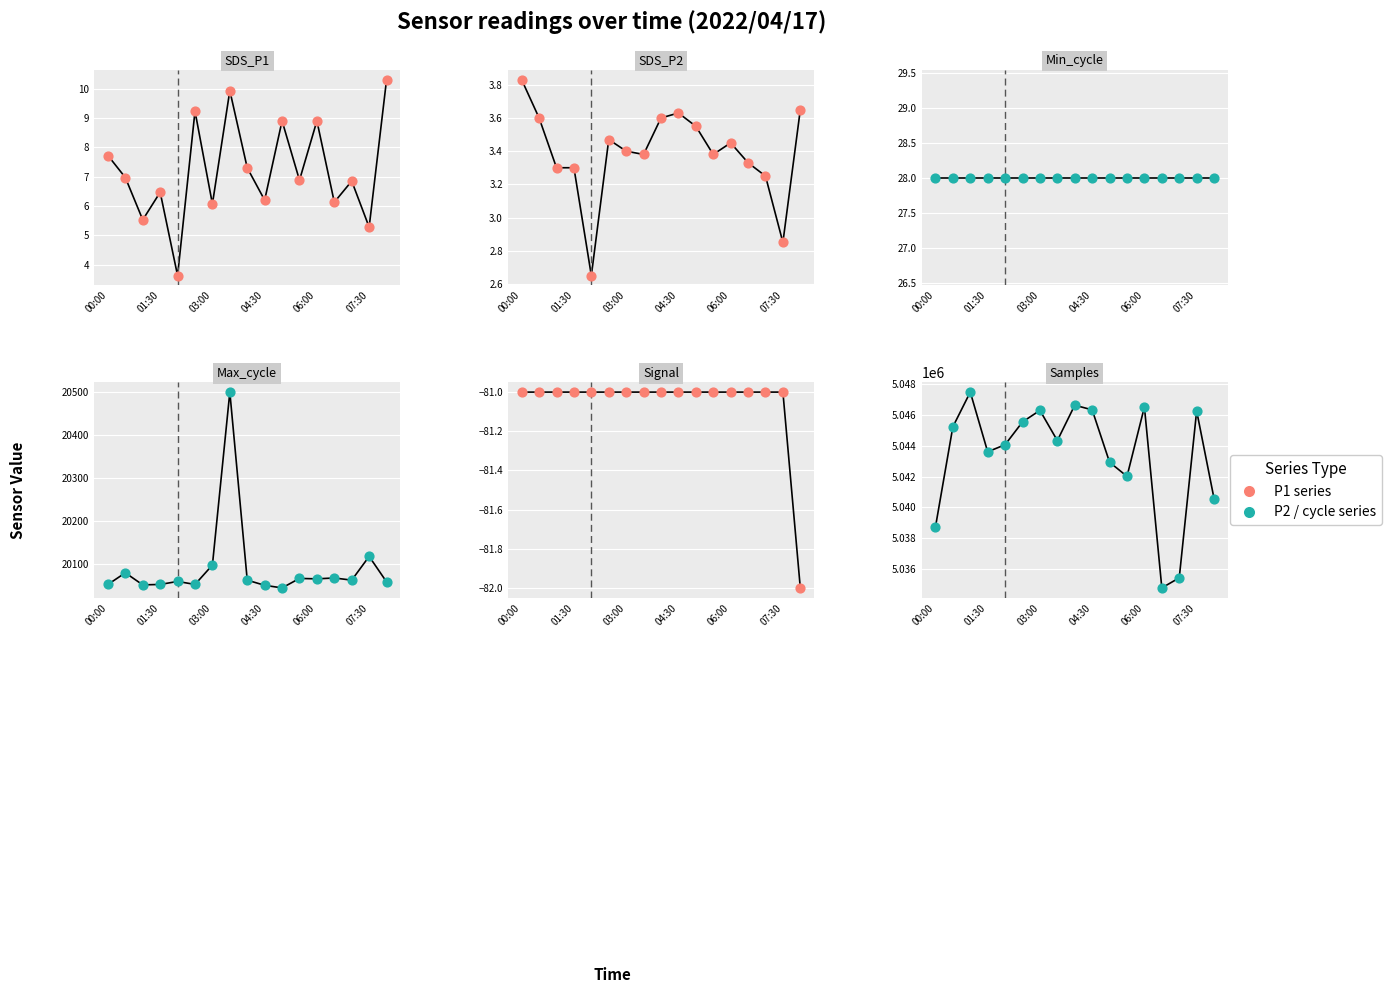

Which series has the widest spread of Y values?

Samples